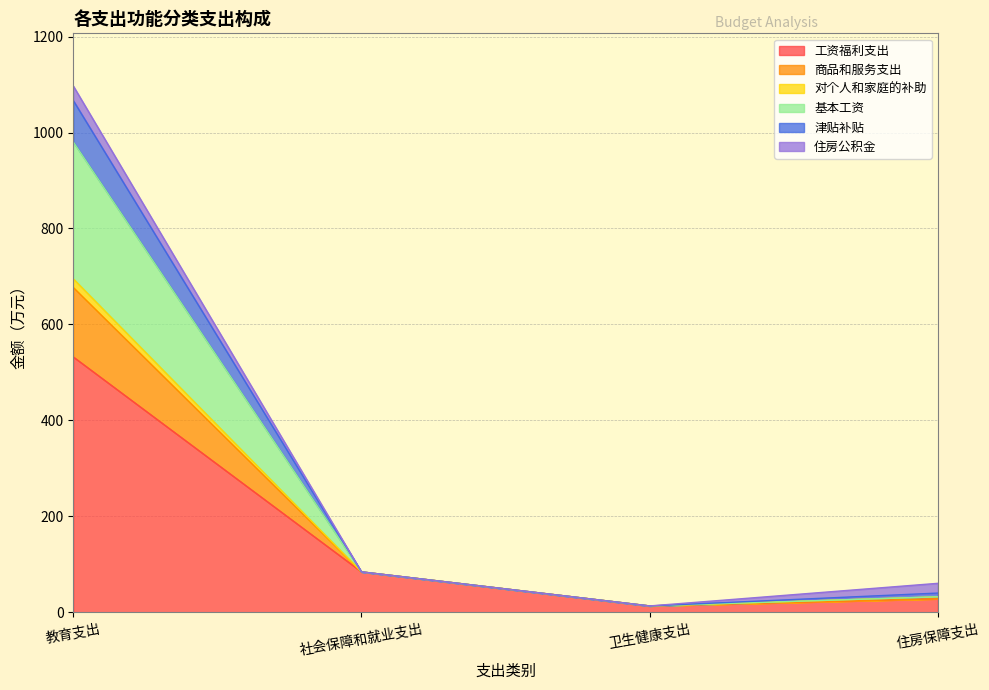

At which category is the sum across all series the highest?

教育支出